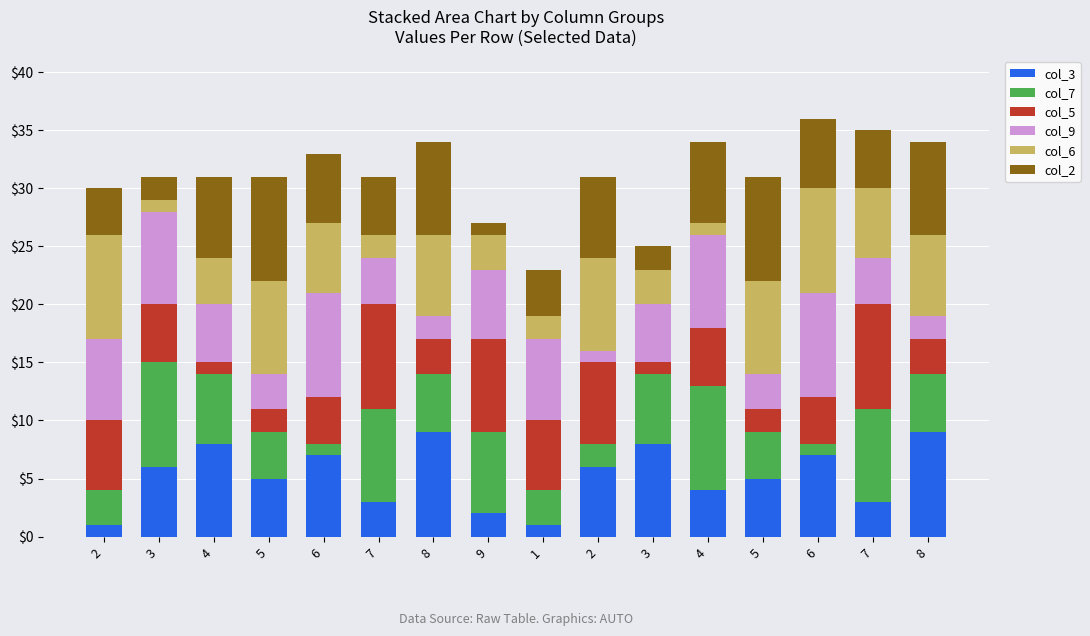

Rank the series at 5 from lowest to highest value.

col_5, col_9, col_7, col_3, col_6, col_2